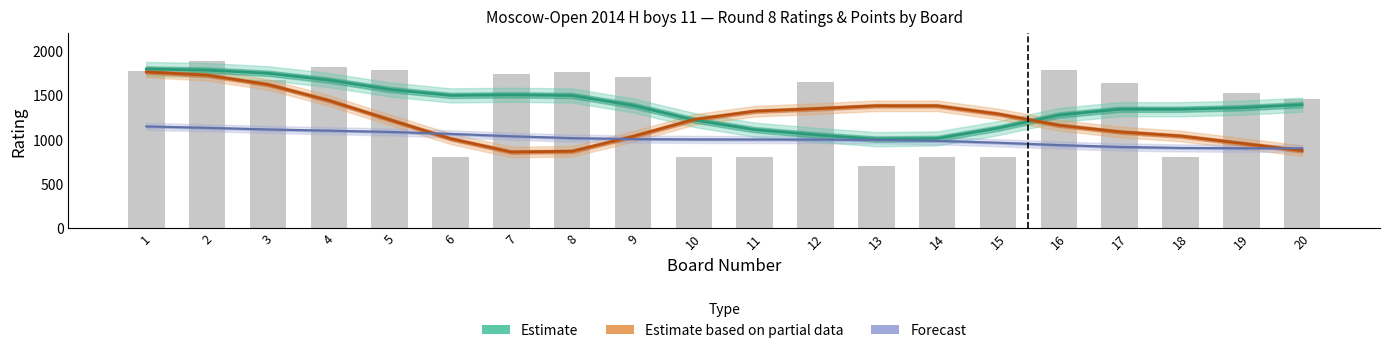

The value of White Points at 7 is 8.6. True or false?

False